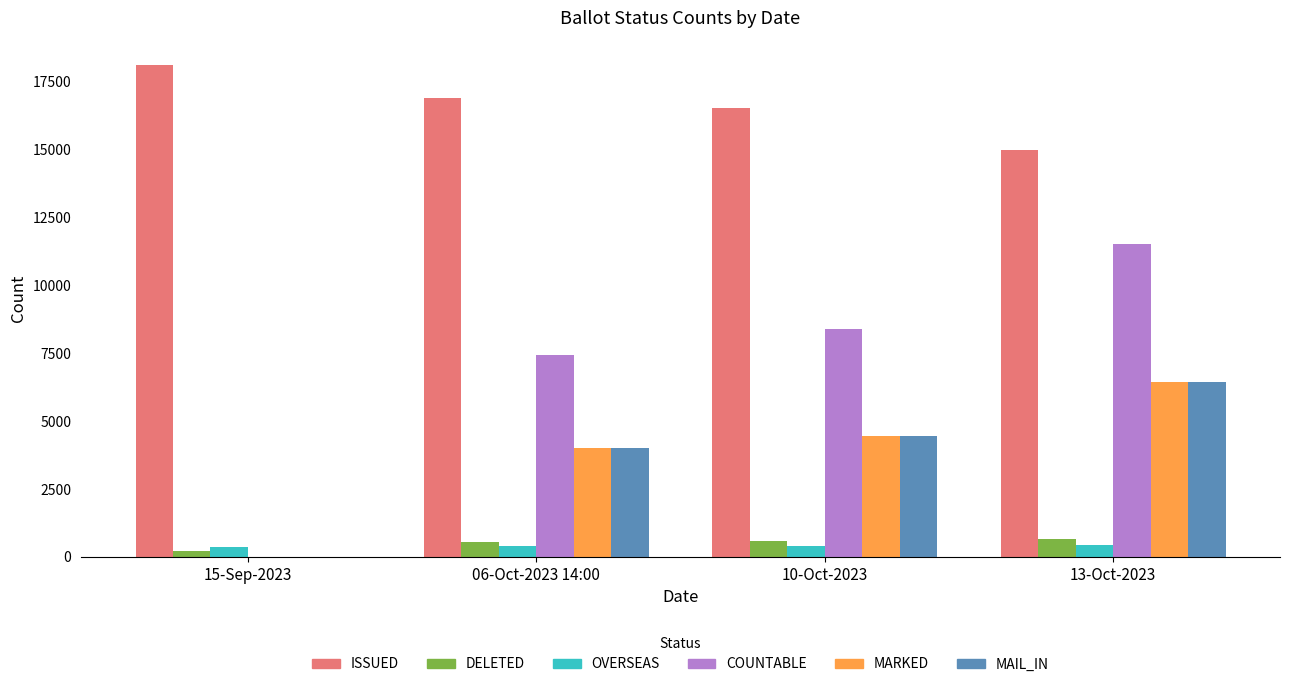

At which category is the sum across all series the highest?

13-Oct-2023